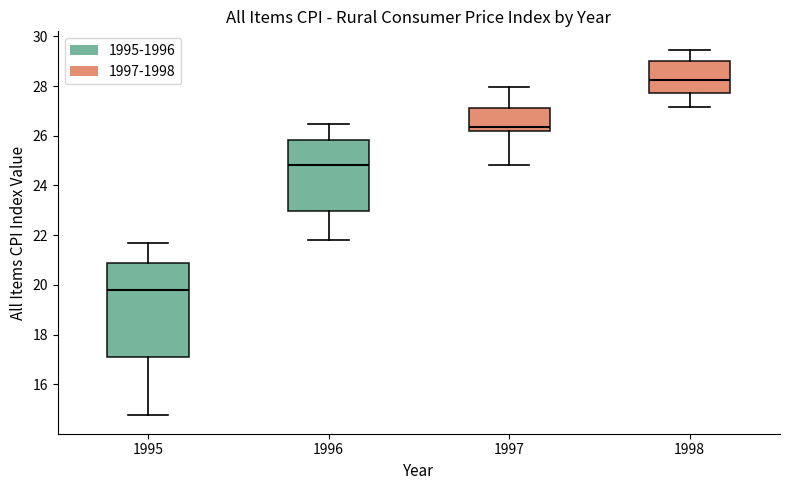

Where does the upper whisker of the box at x = 1997 end on the y-axis? The values are not printed on the chart, so give them approximately, as read against the axis.

28.0